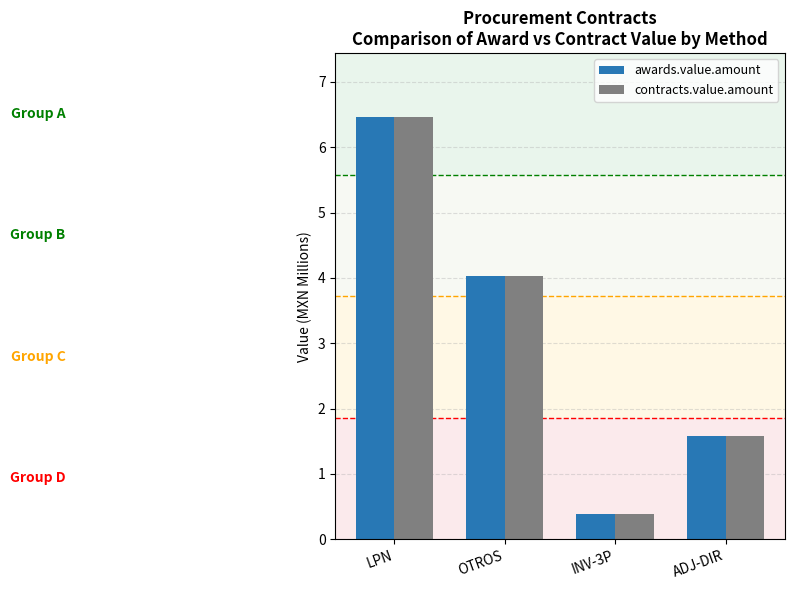

Where is awards.value.amount nearest to the value 3?

OTROS